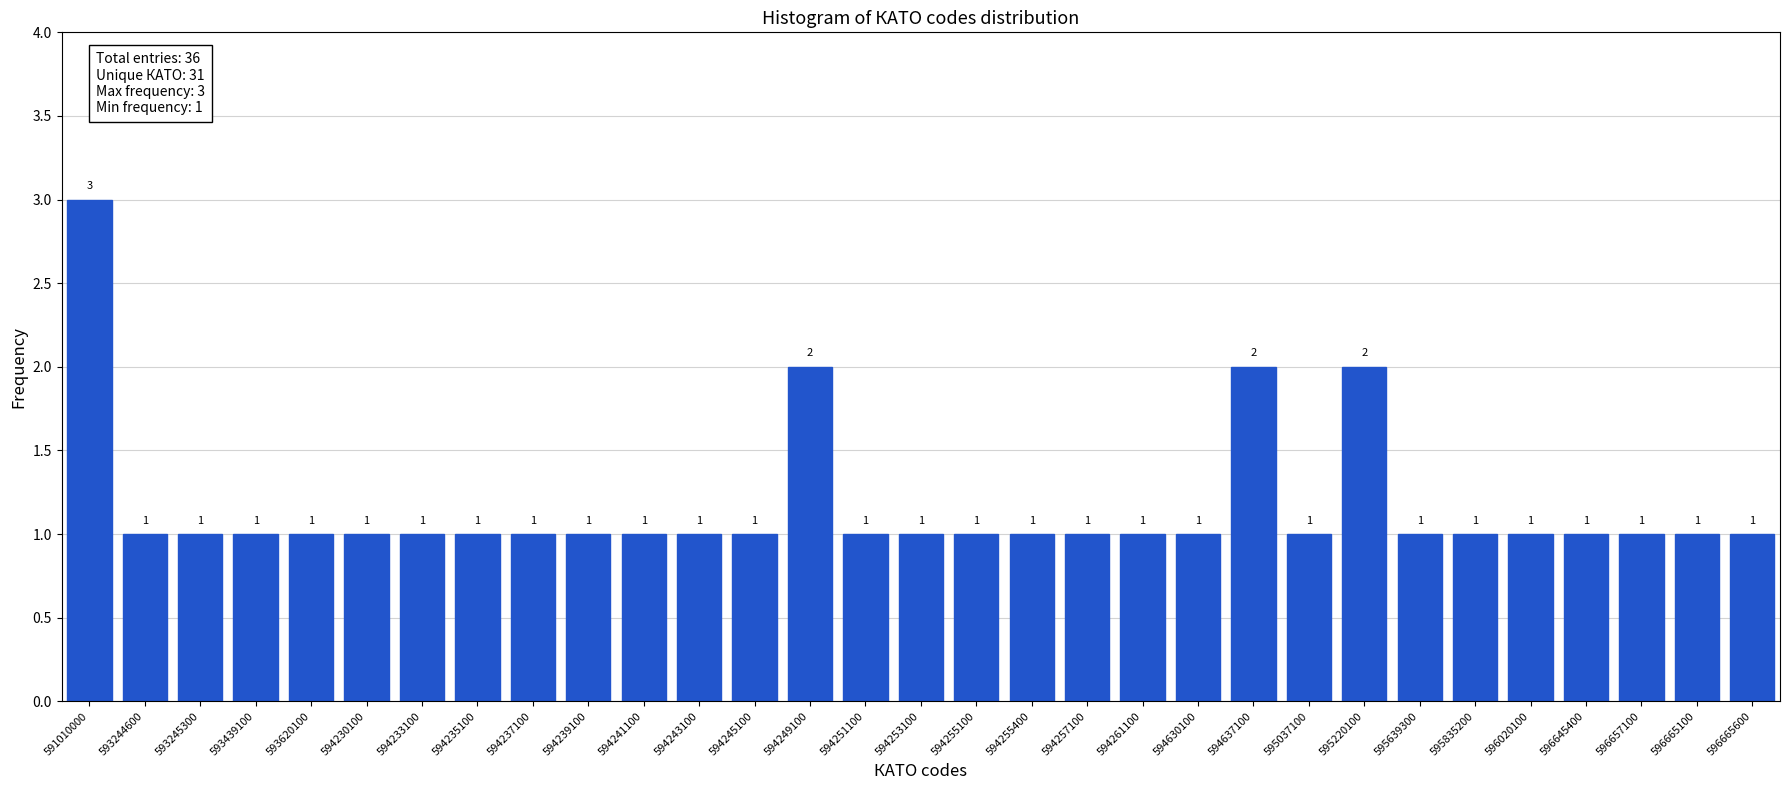

Reading left to right, extract all data points from this chart.

3	1	1	1	1	1	1	1	1	1	1	1	1	2	1	1	1	1	1	1	1	2	1	2	1	1	1	1	1	1	1